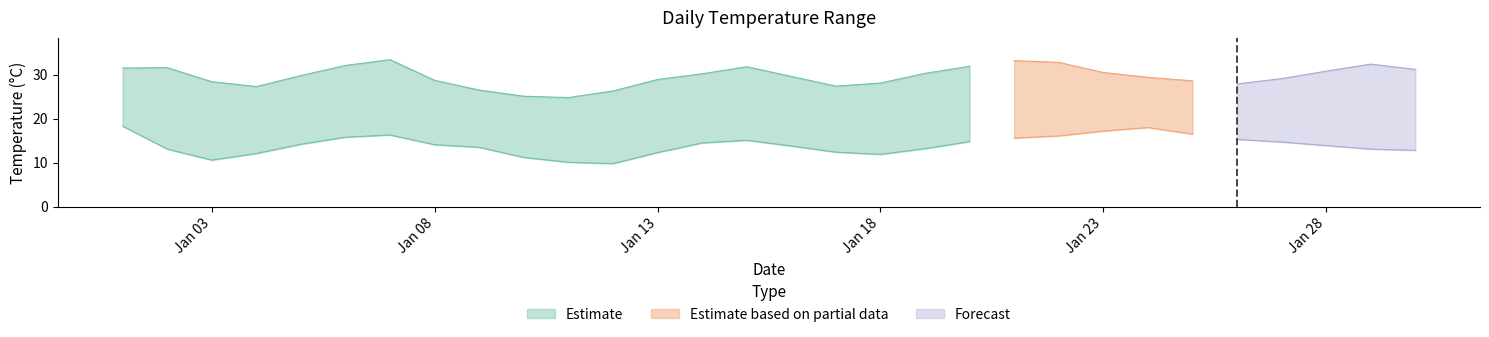

What value does the Daily Max Temp series have at 29?

31.2